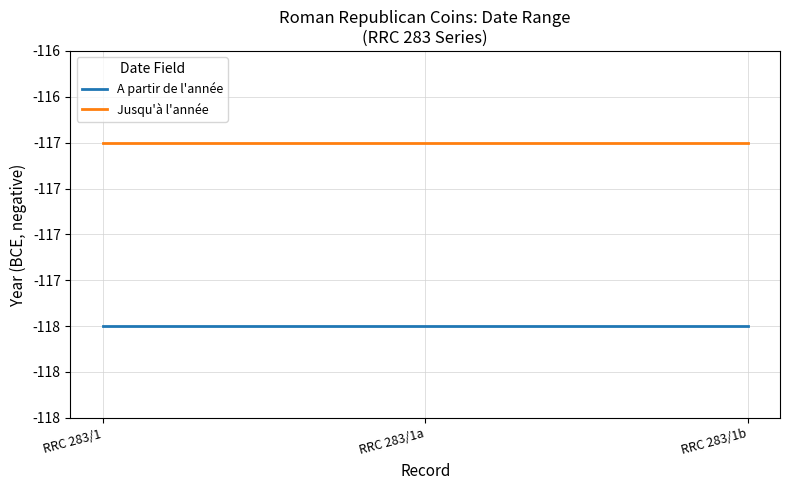

Does the chart display data point markers on the line(s)?

No